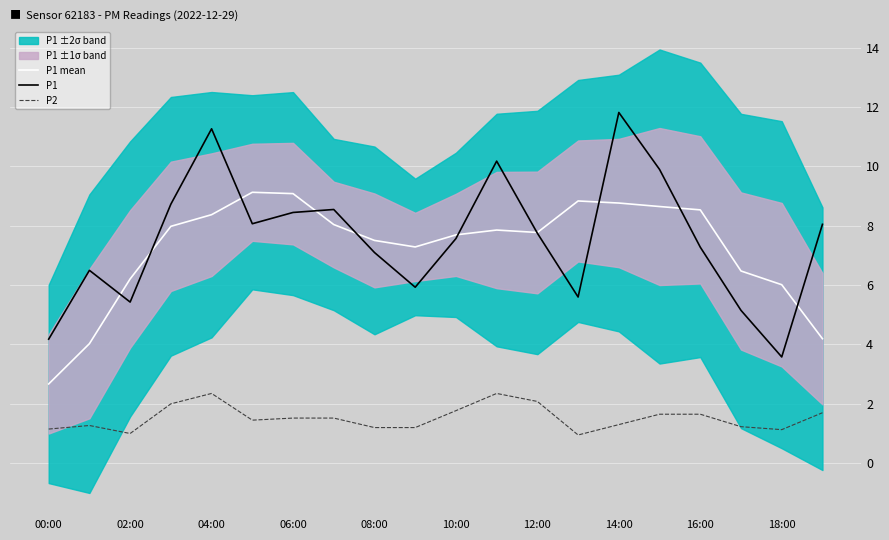

At how many categories does at least one series exceed 7?

15